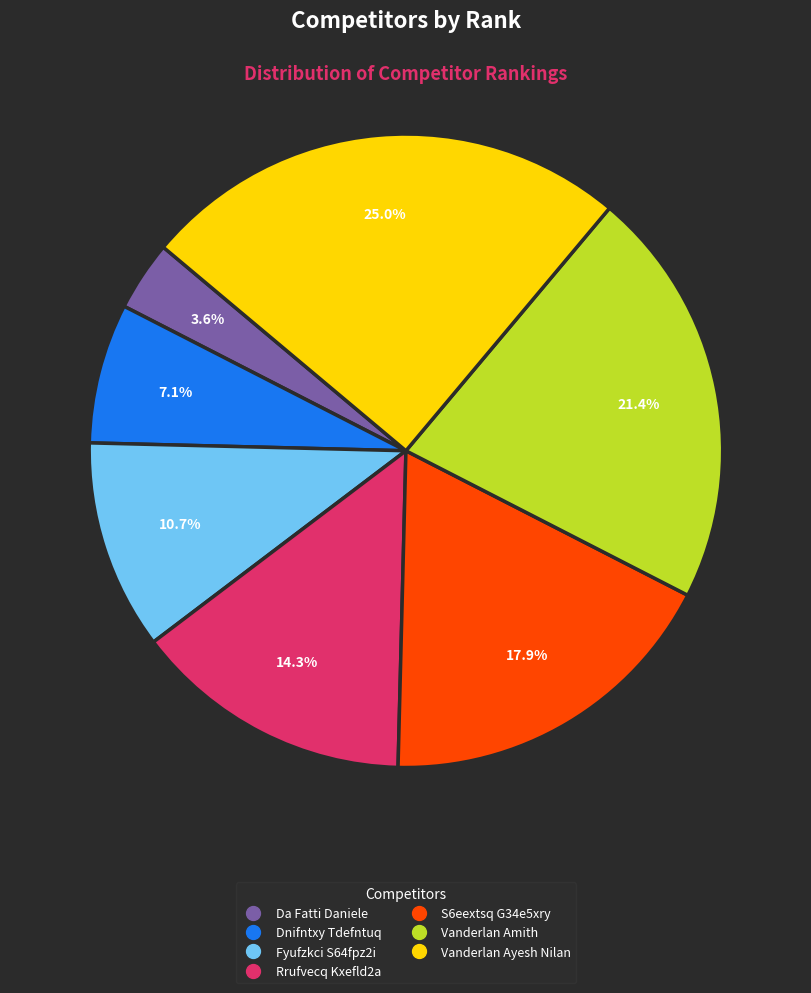

True or false: Vanderlan Amith accounts for 21% of the total.

True